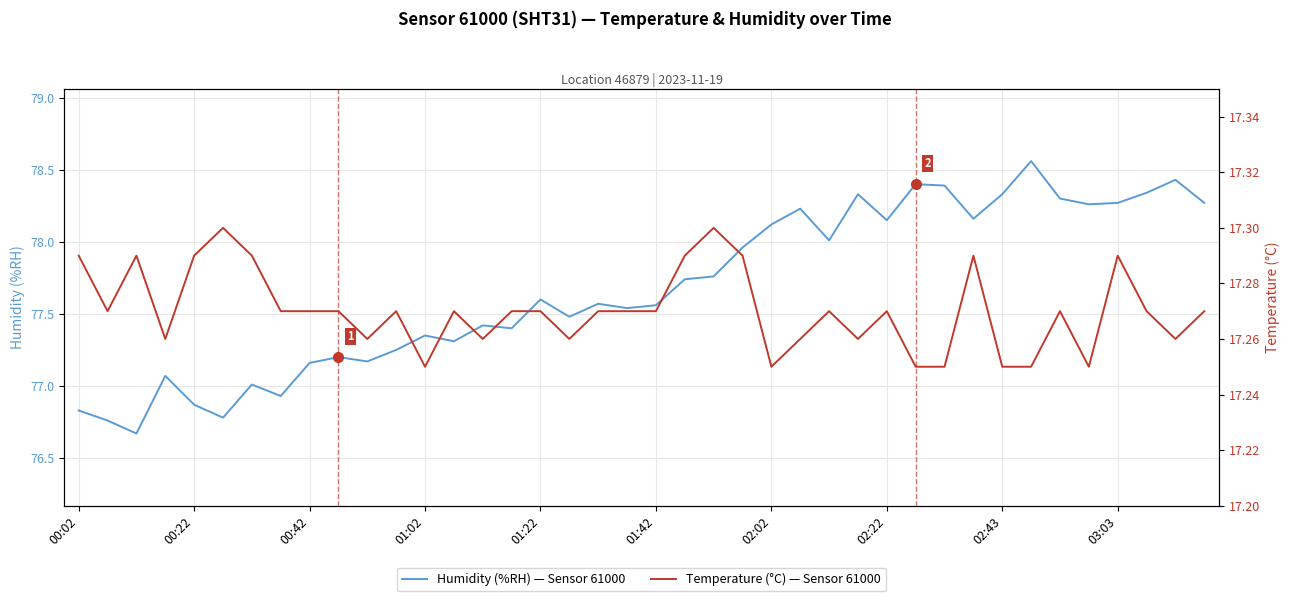

True or false: humidity has a value of 29.9 at 02:02.

False